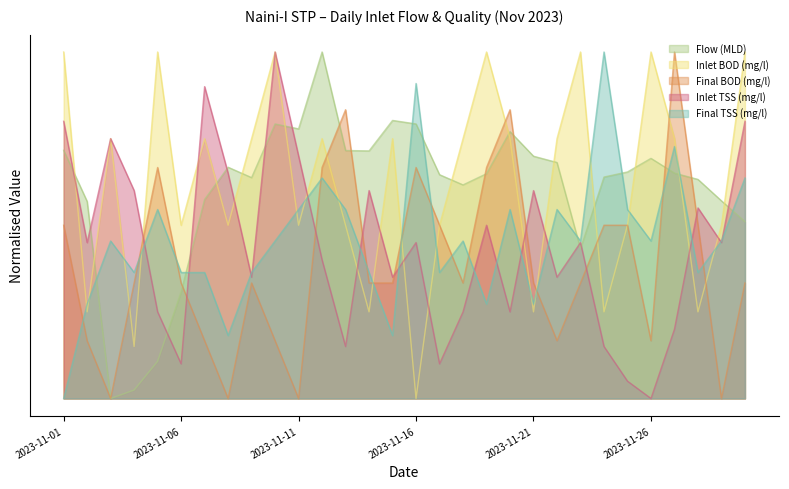

Does the chart display data point markers on the line(s)?

No